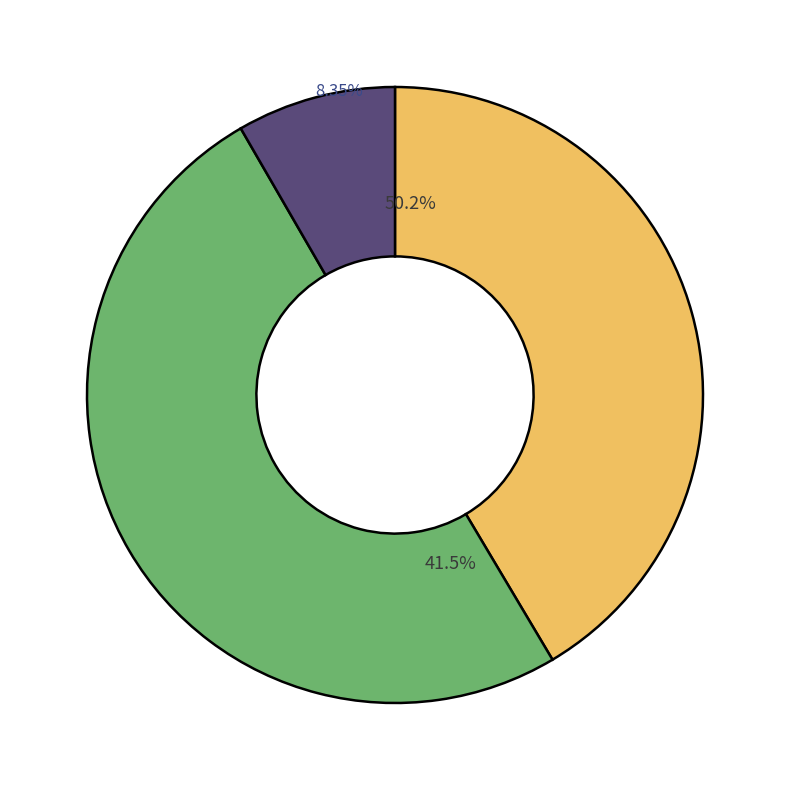

What is the smallest slice in the pie chart?

2005-04-11